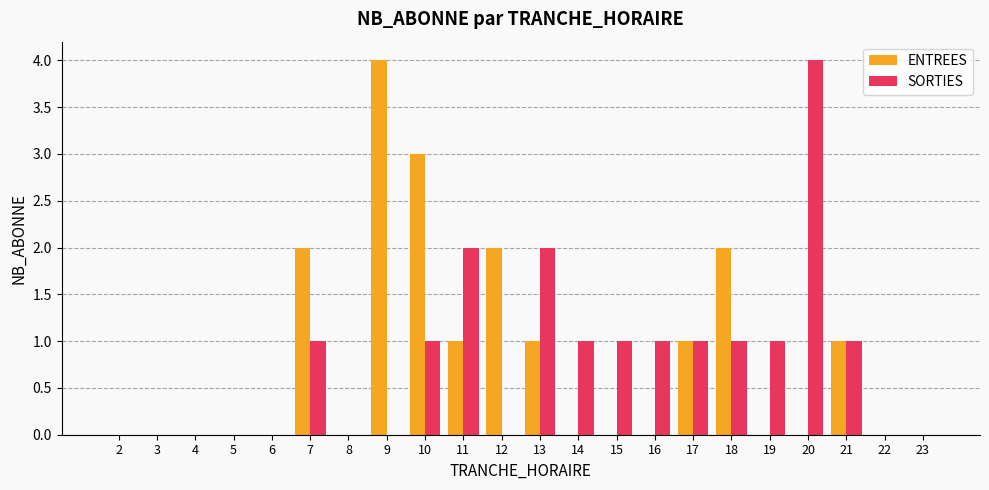

At which label does SORTIES reach its peak?

20